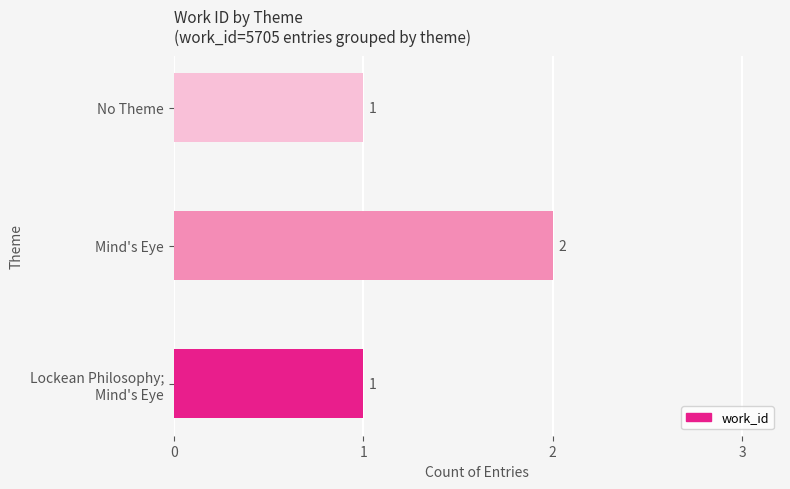

How many values exceed 1?

1